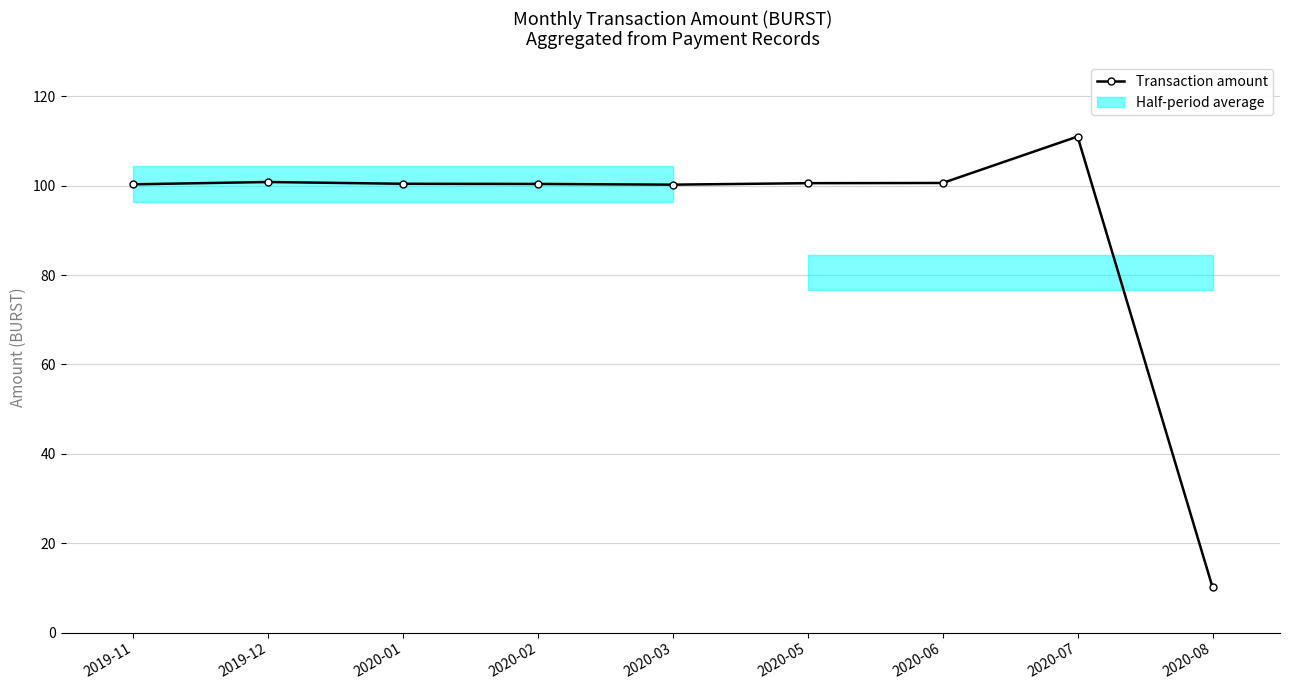

What is the difference between the second highest and second lowest values?

0.6